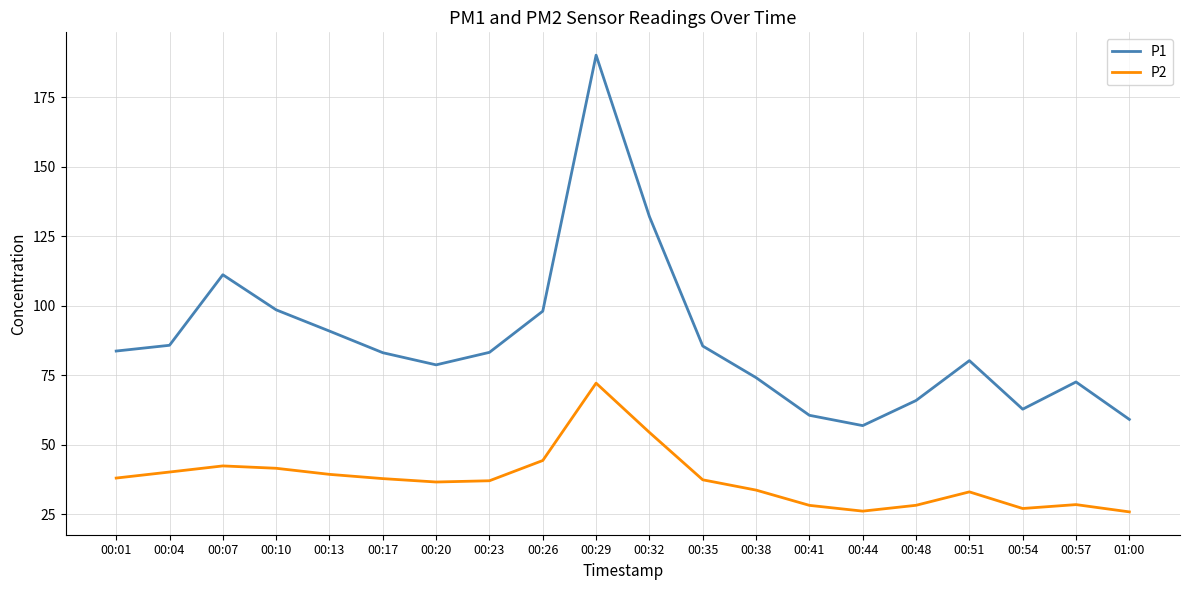

What are all the series names shown in the legend?

P1, P2